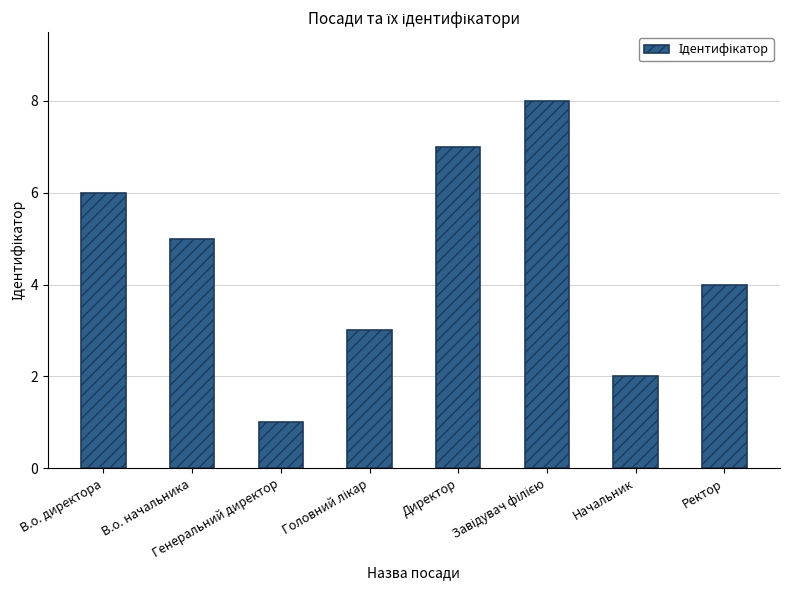

What position from the right is Ректор?

1